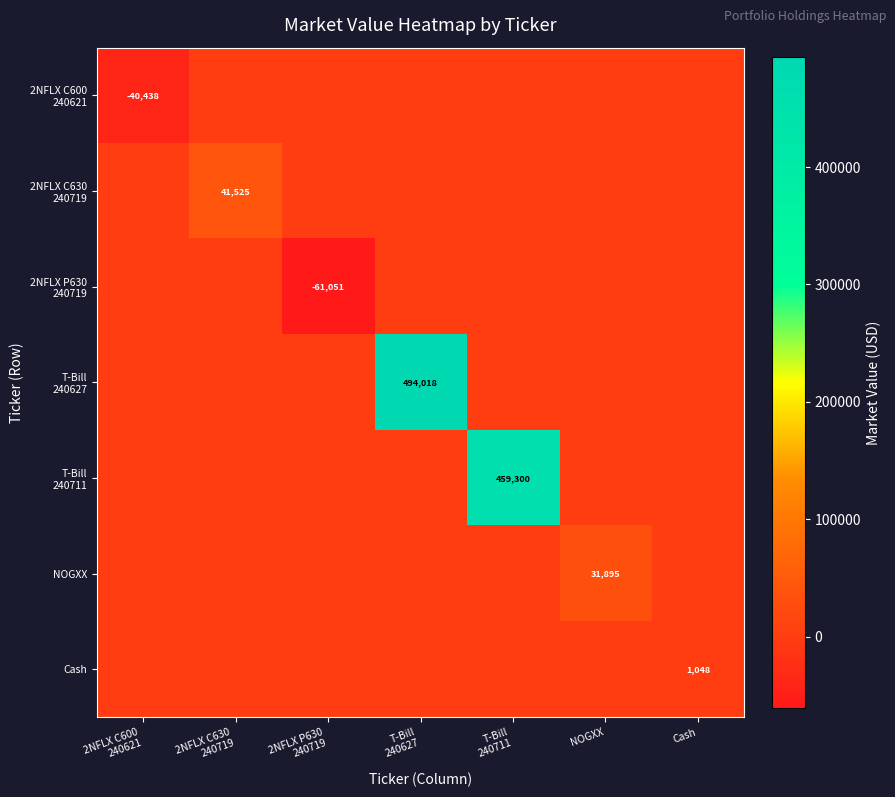

At which category does the chart reach its peak across all series?

T-Bill
240627